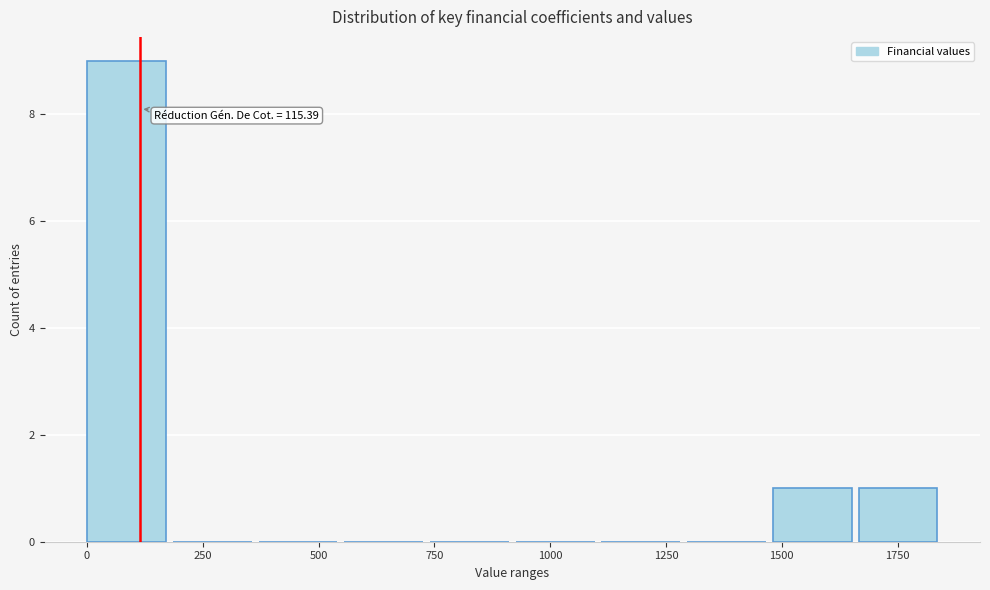

Around what value on the x-axis is the tallest bar? Give the approximate position of its centre, as read against the axis.

100